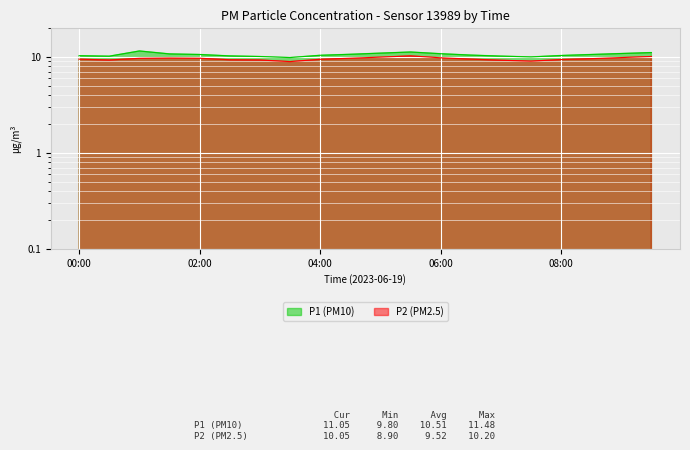

Reading left to right, list all the values displayed in this chart.

P1: 00:00=10.2	00:30=10.1	01:00=11.5	01:30=10.7	02:00=10.6	02:30=10.2	03:00=10.1	03:30=9.8	04:00=10.3	04:30=10.6	05:00=10.9	05:30=11.2	06:00=10.8	06:30=10.4	07:00=10.2	07:30=9.9	08:00=10.3	08:30=10.6	09:00=10.8	09:30=11.1
P2: 00:00=9.4	00:30=9.2	01:00=9.6	01:30=9.7	02:00=9.7	02:30=9.3	03:00=9.2	03:30=8.9	04:00=9.4	04:30=9.7	05:00=9.9	05:30=10.2	06:00=9.8	06:30=9.4	07:00=9.2	07:30=9.0	08:00=9.3	08:30=9.6	09:00=9.8	09:30=10.1